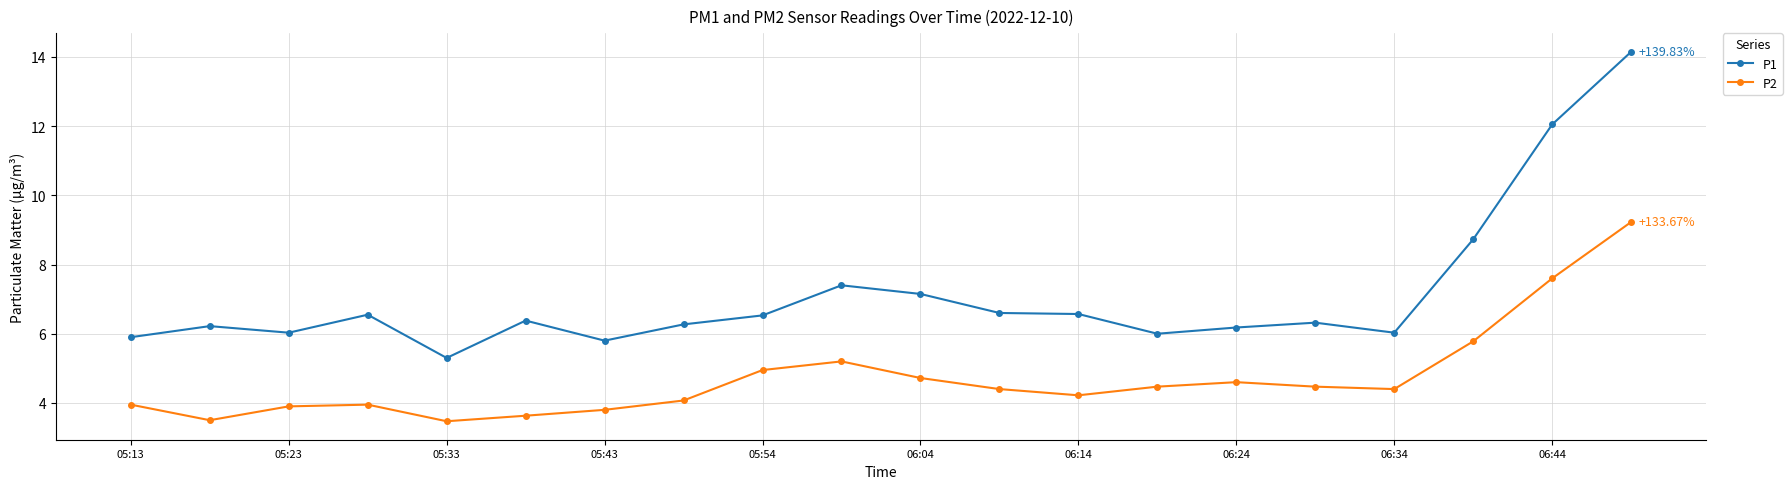

What is the sum of all P2 values?

94.3